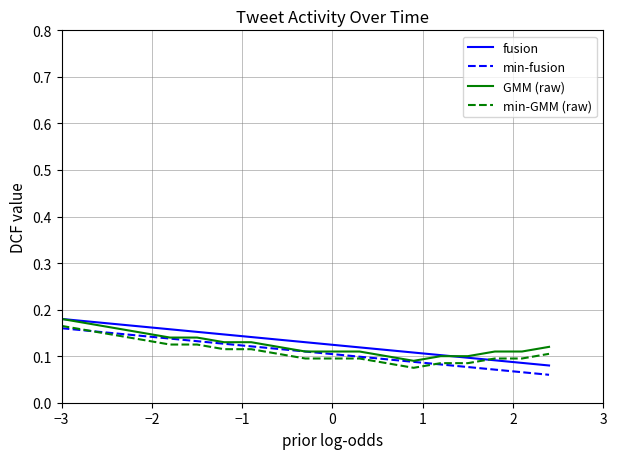

True or false: min-GMM (raw) and fusion cross at least once.

True